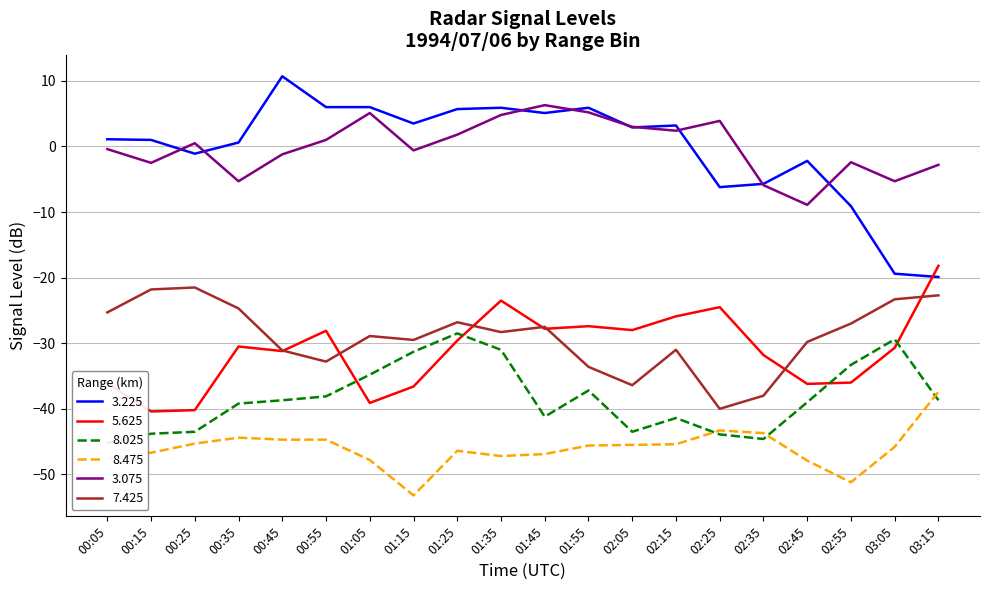

True or false: 5.625 has a value of -39.1 at 01:05.

True